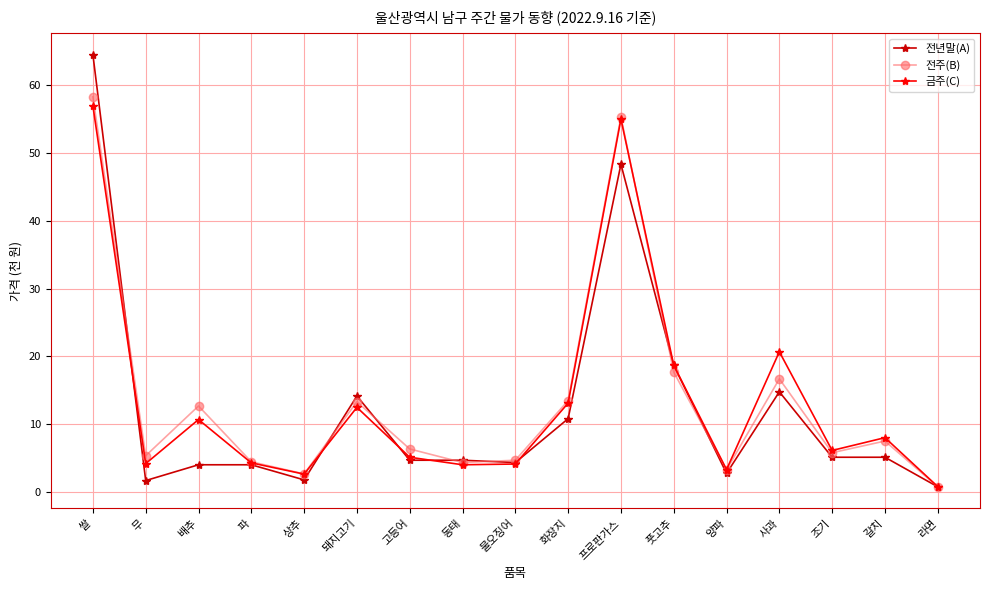

What is the approximate value of 전년말(A) at 갈치?

5.1